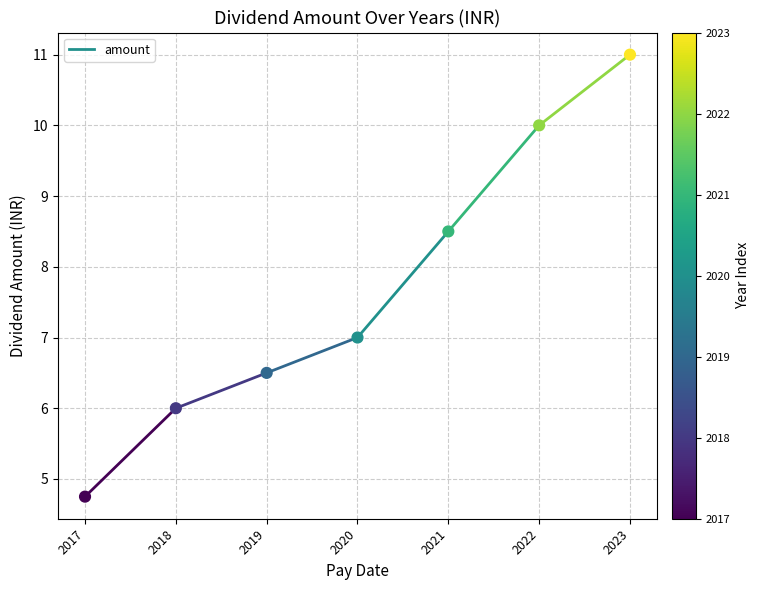

What is the average Y value?

7.7